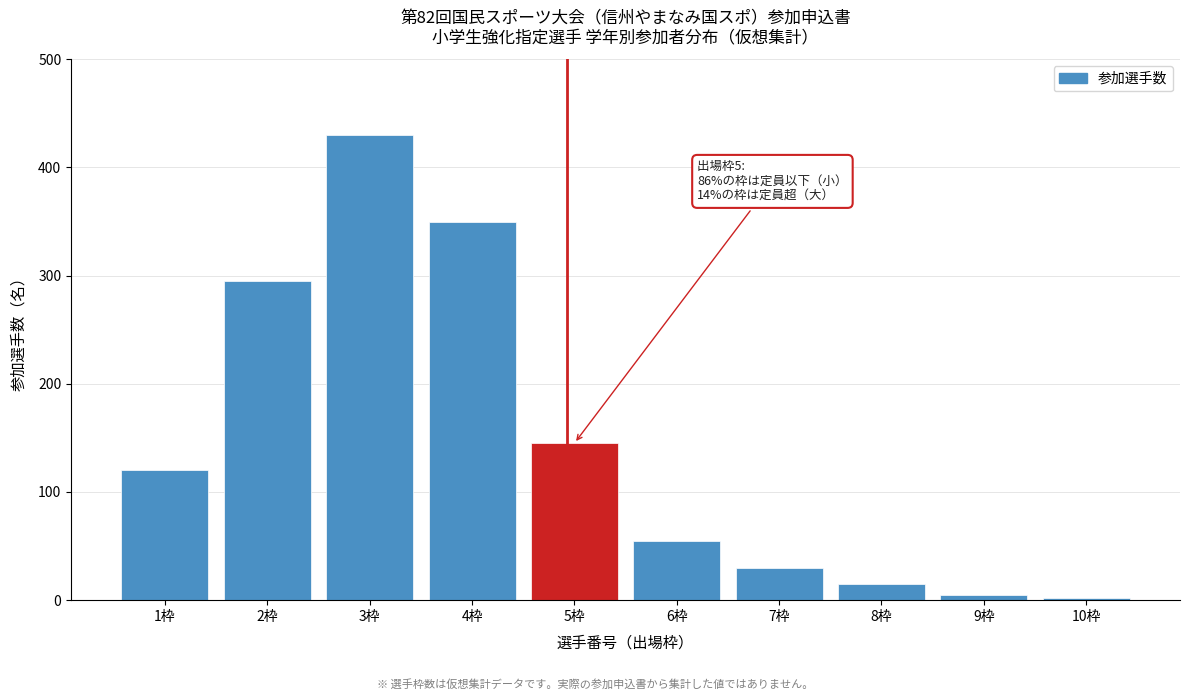

Reading right to left, extract all data points from this chart.

2	5	15	30	55	145	350	430	295	120